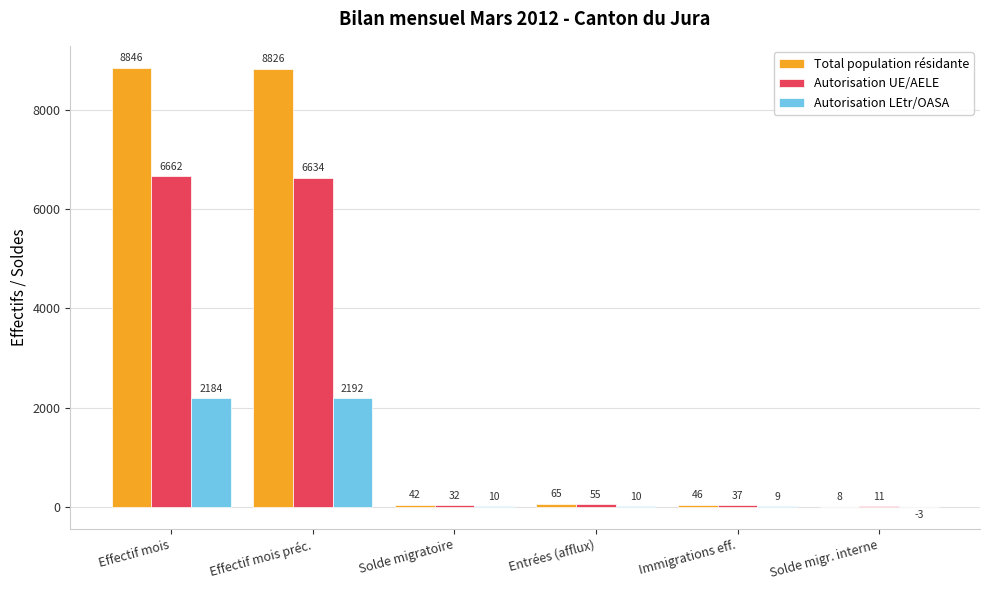

At which label does Total population résidante first exceed 65?

Effectif mois